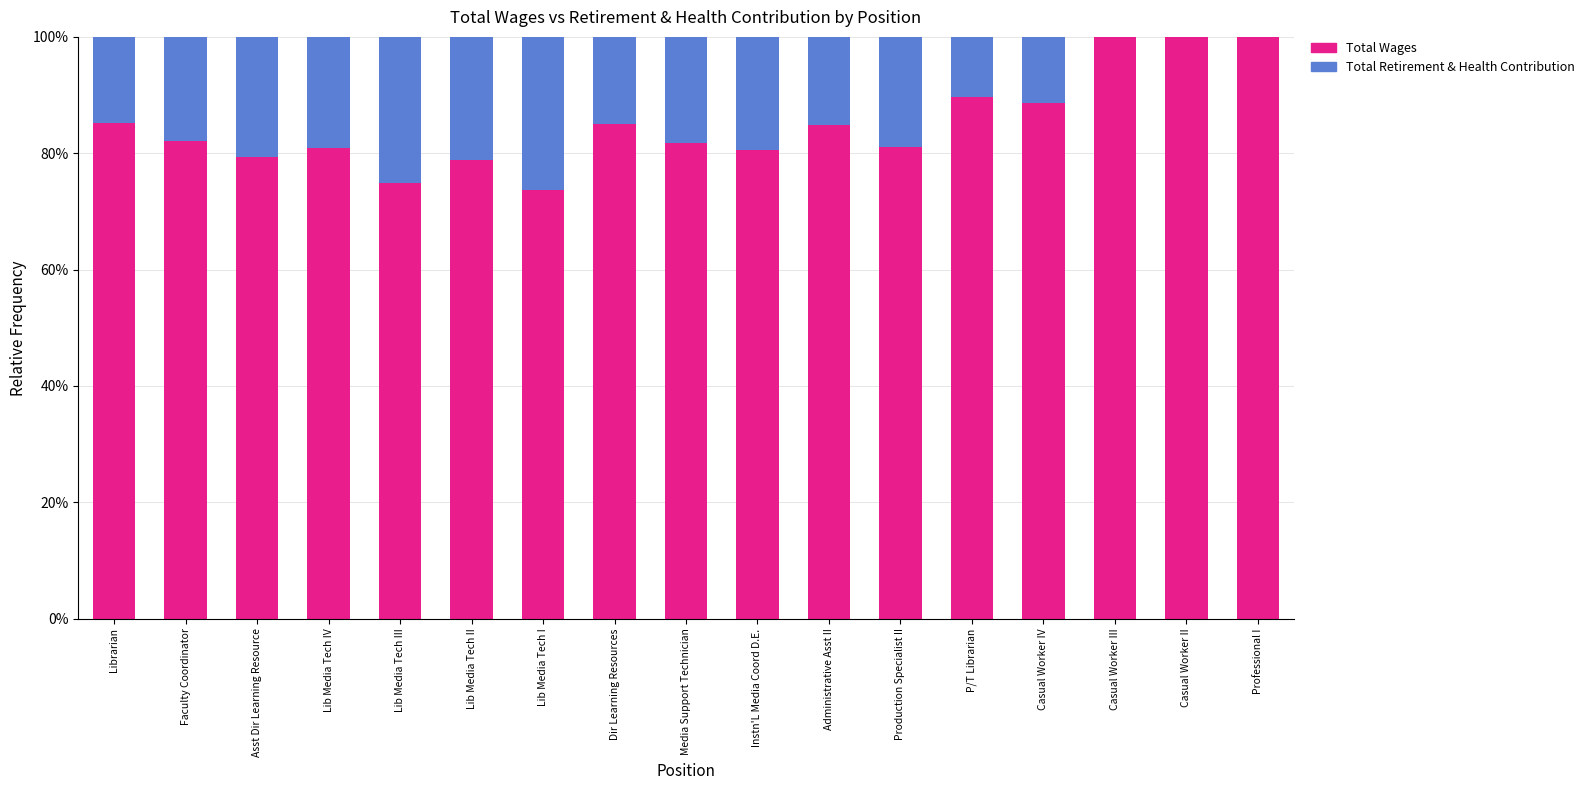

What is the sum of all Total Wages values?

1446.7